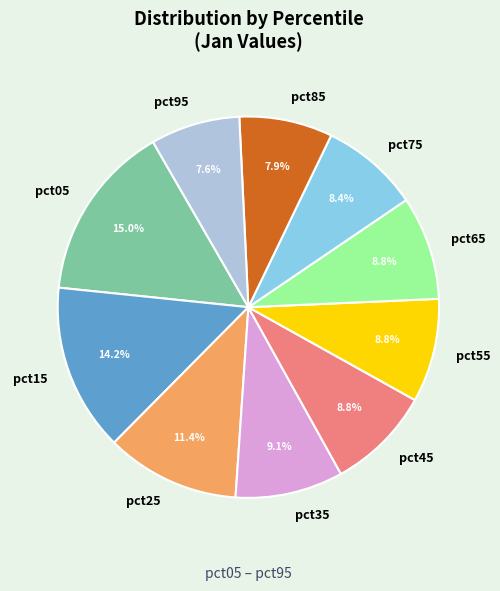

What percentage is the pct35 slice, to the nearest percent?

9%